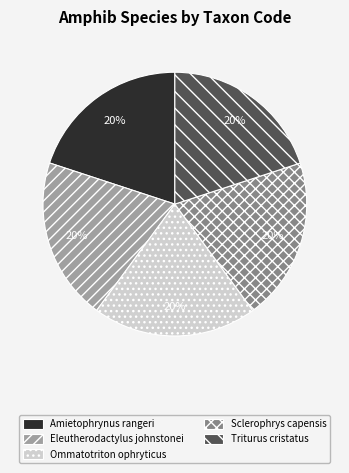

Is Sclerophrys capensis the majority of the pie?

No